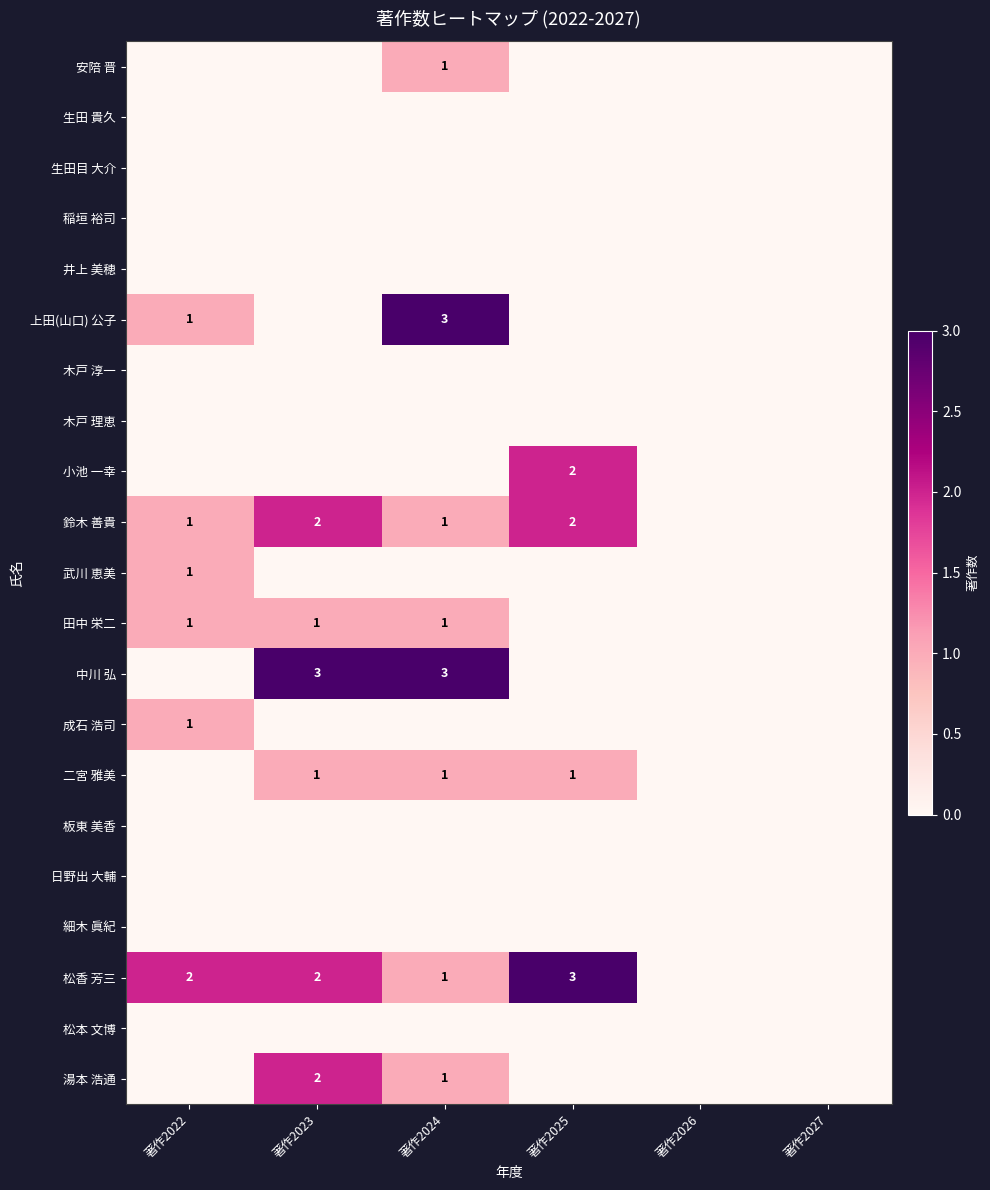

The value of 上田(山口) 公子 at 著作2024 is 3. True or false?

True